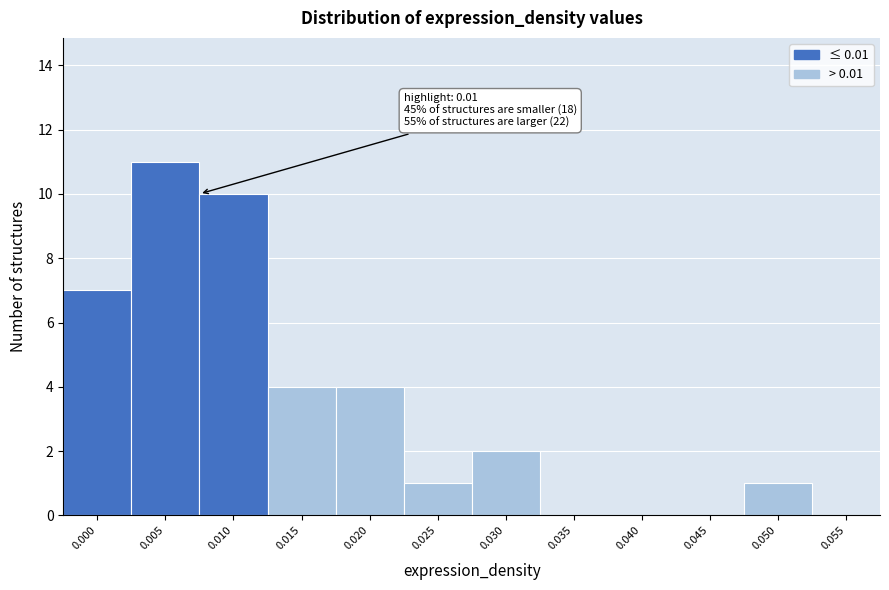

Reading left to right, list all the values displayed in this chart.

0.000=7	0.005=11	0.010=10	0.015=4	0.020=4	0.025=1	0.030=2	0.035=0	0.040=0	0.045=0	0.050=1	0.055=0